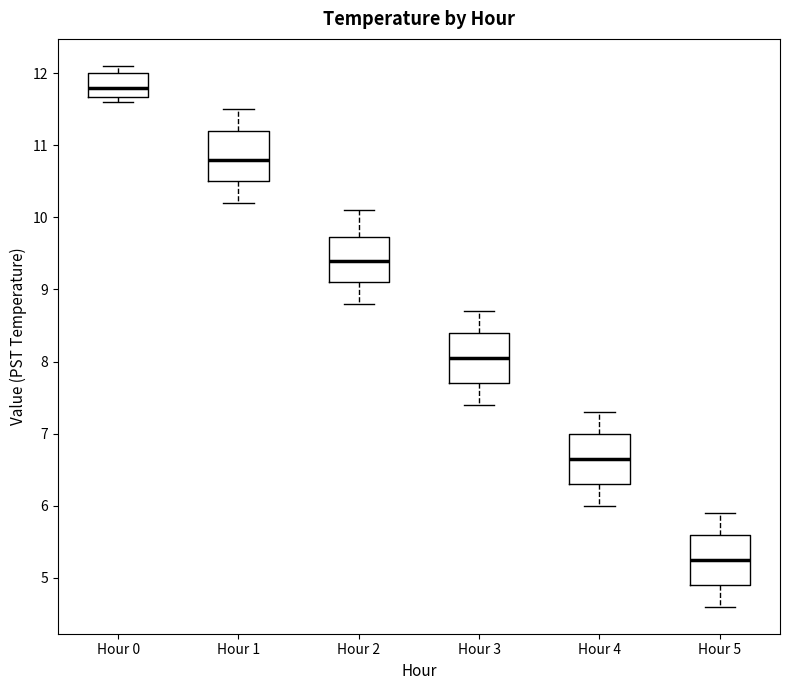

Reading left to right, transcribe this box plot: for each box, give where its median line is, the range the box spans, and where its two whiskers end, as read against the y-axis. The values are not printed on the chart, so give them approximately, as read against the axis.

Hour 0: median 11.8, box 11.7 to 12.0, whiskers 11.6 to 12.1
Hour 1: median 10.8, box 10.5 to 11.2, whiskers 10.2 to 11.5
Hour 2: median 9.4, box 9.1 to 9.7, whiskers 8.8 to 10.1
Hour 3: median 8.1, box 7.7 to 8.4, whiskers 7.4 to 8.7
Hour 4: median 6.7, box 6.3 to 7.0, whiskers 6.0 to 7.3
Hour 5: median 5.3, box 4.9 to 5.6, whiskers 4.6 to 5.9